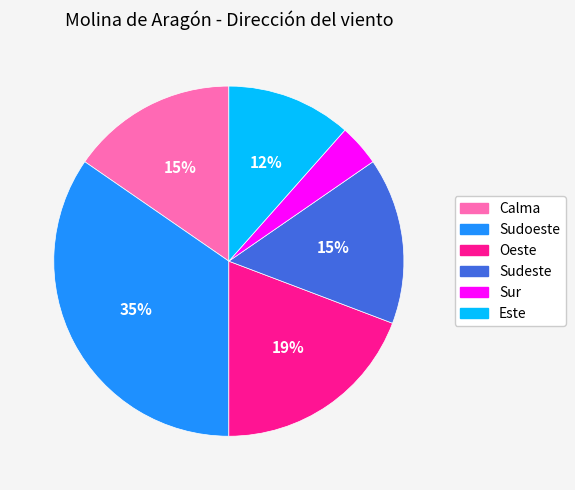

How many slices are in this pie chart?

6